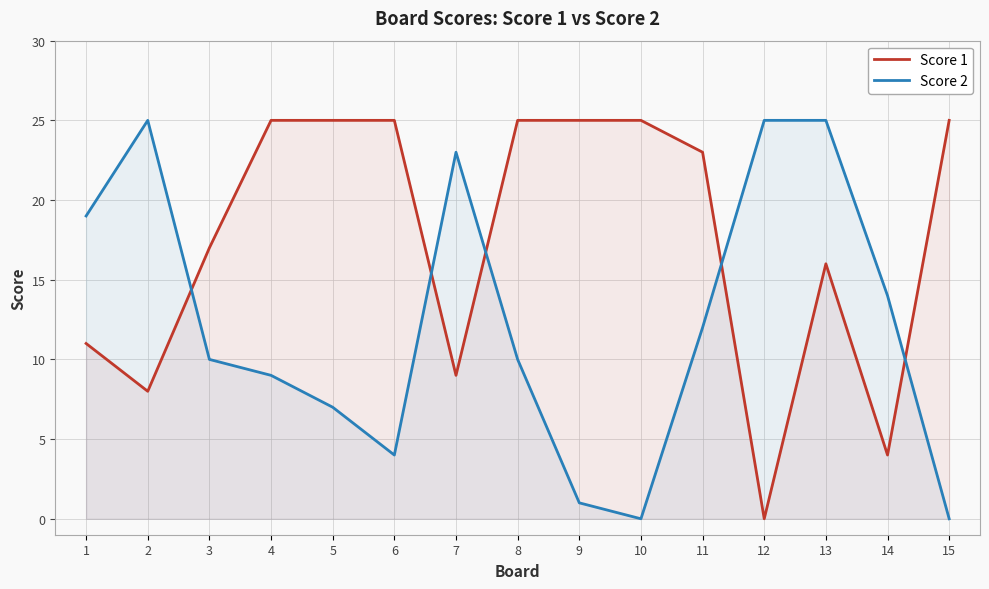

How many data points in Score 2 are less than 10?

6